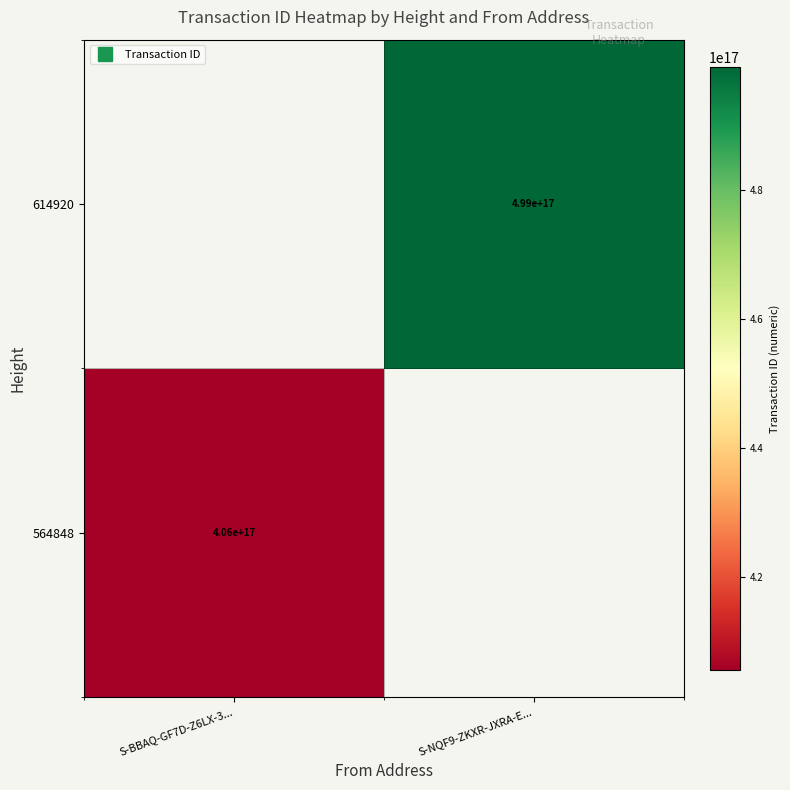

How many series are shown in this chart?

2